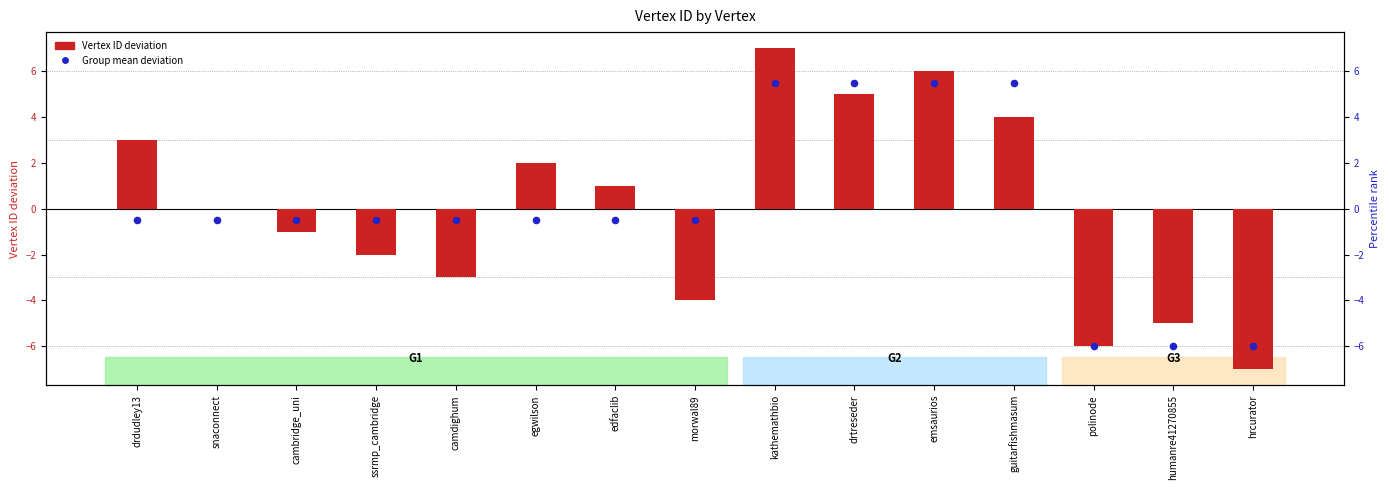

Is the value of Vertex ID (deviation from mean) at cambridge_uni greater than the value of Group mean deviation at camdighum?

No